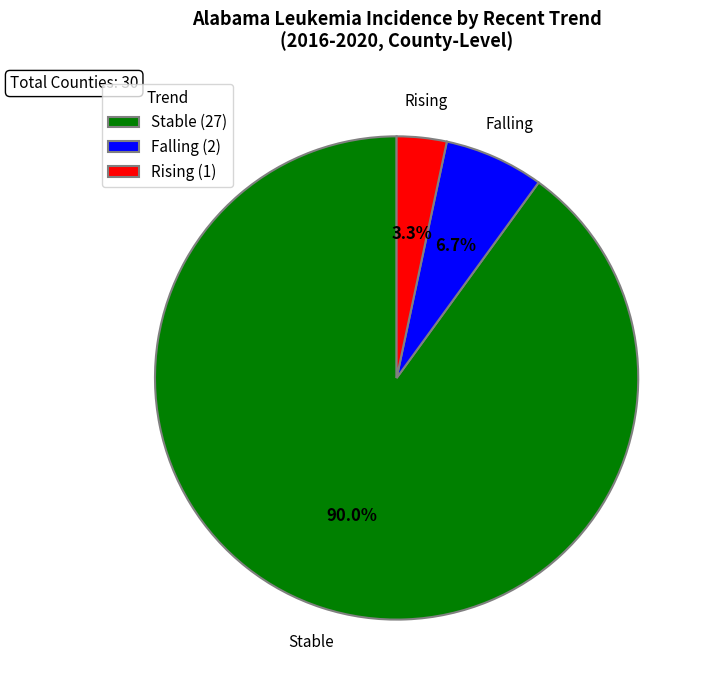

Which has a higher value, Rising (1) or Stable (27)?

Stable (27)